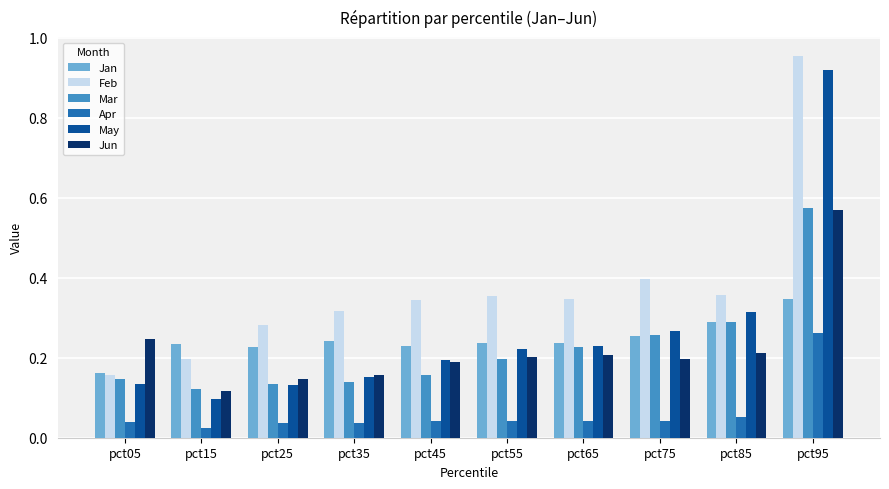

At which category does the chart reach its peak across all series?

pct95